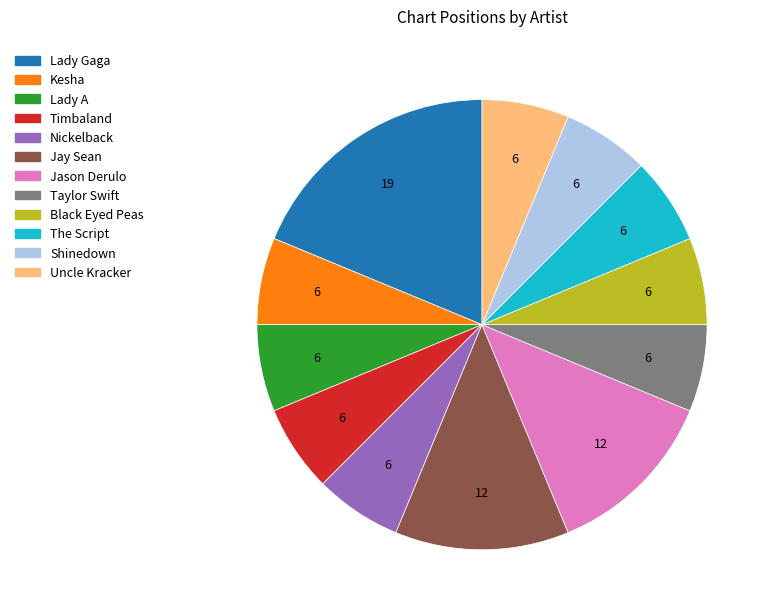

Does Jason Derulo represent more than half of the total?

No